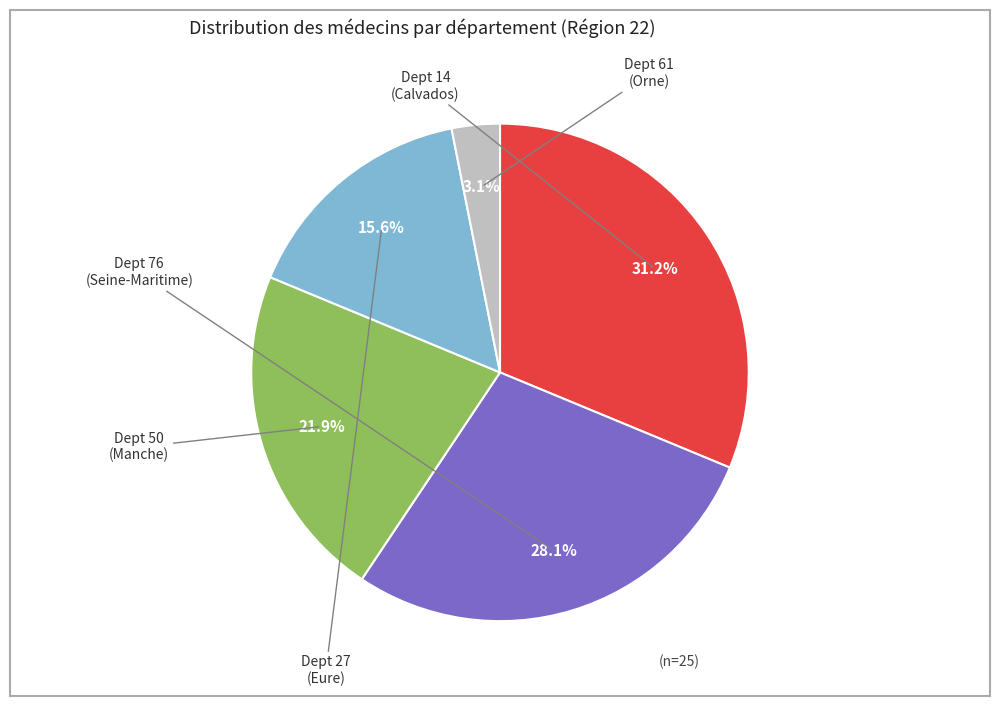

Is there a majority slice in this chart?

No